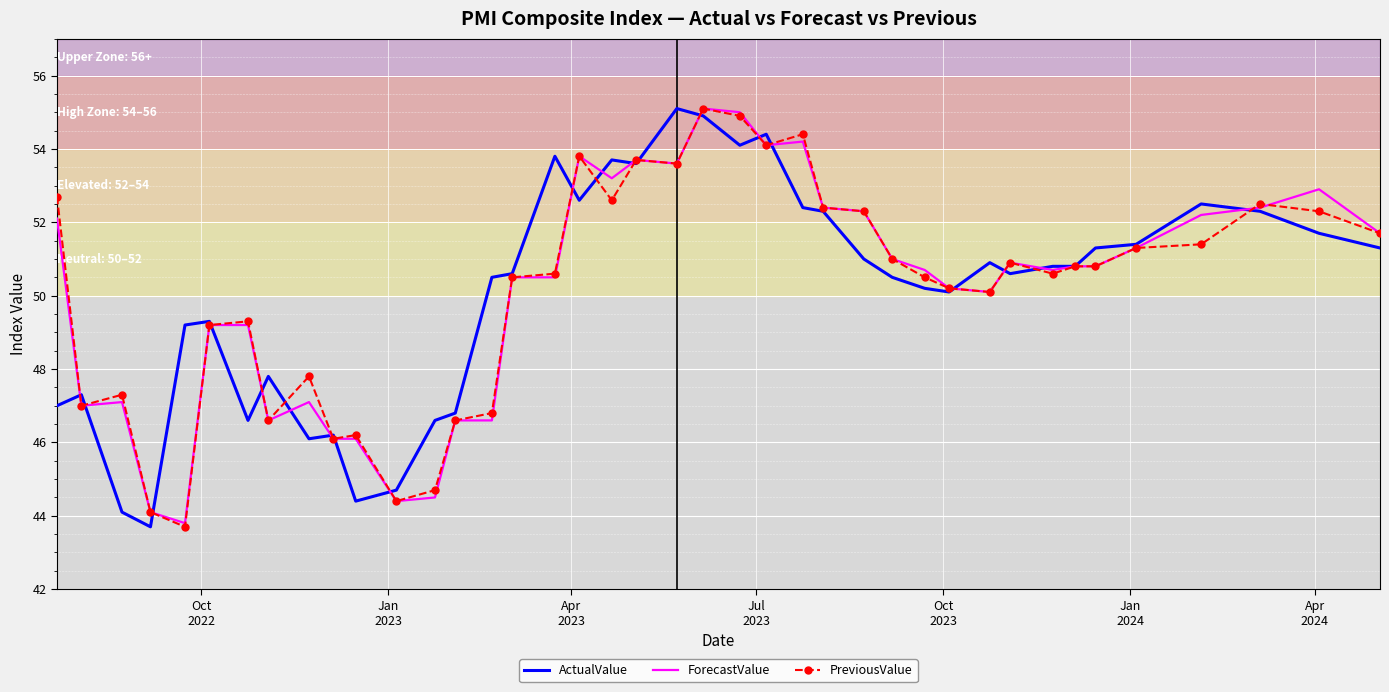

What is the lowest value of the PreviousValue series?

43.7